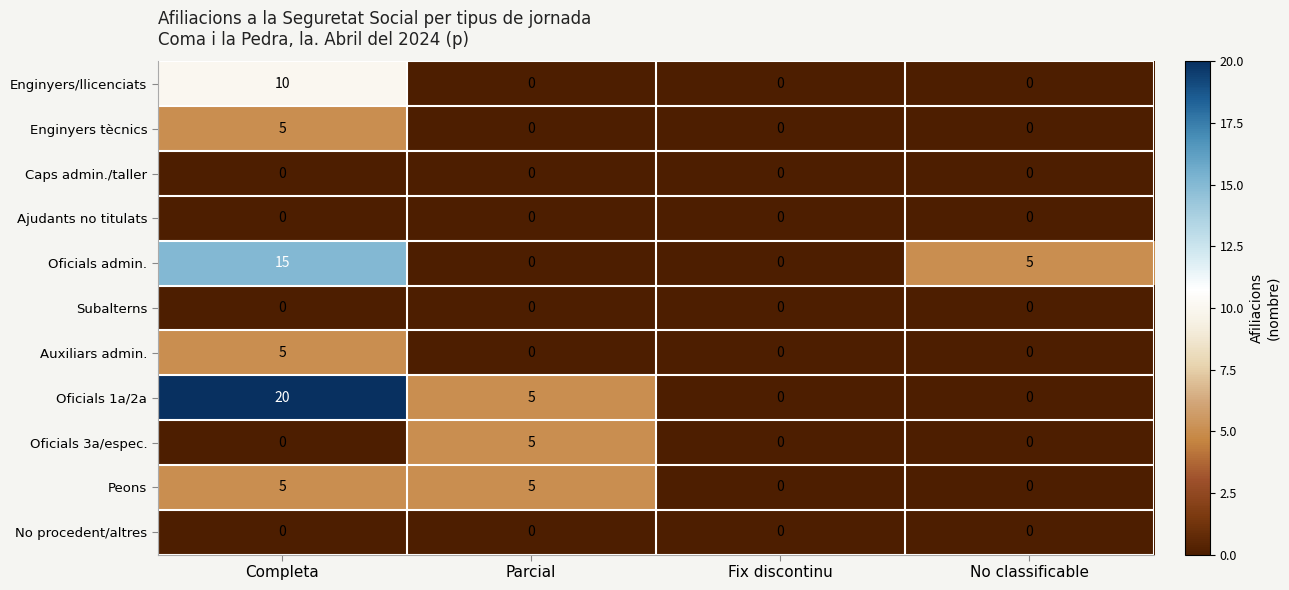

Between Fix discontinu and No classificable, which series saw the biggest shift?

Oficials admin.